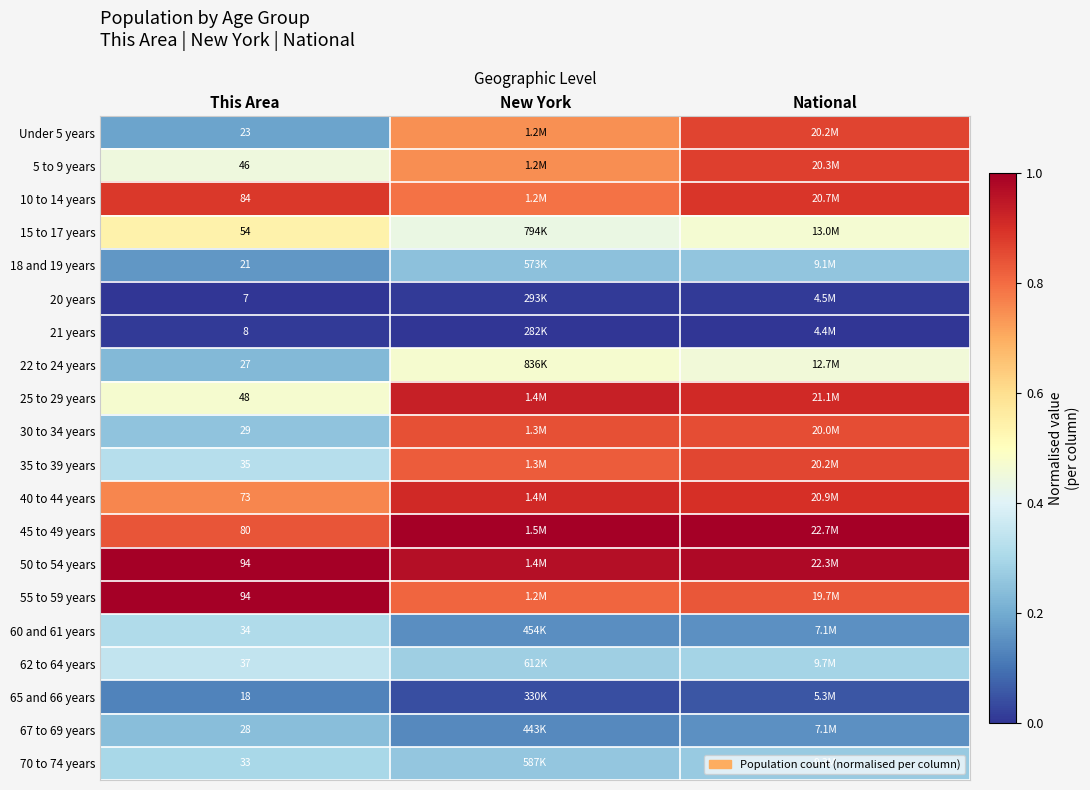

Is the value of 21 years at This Area greater than the value of 45 to 49 years at New York?

No